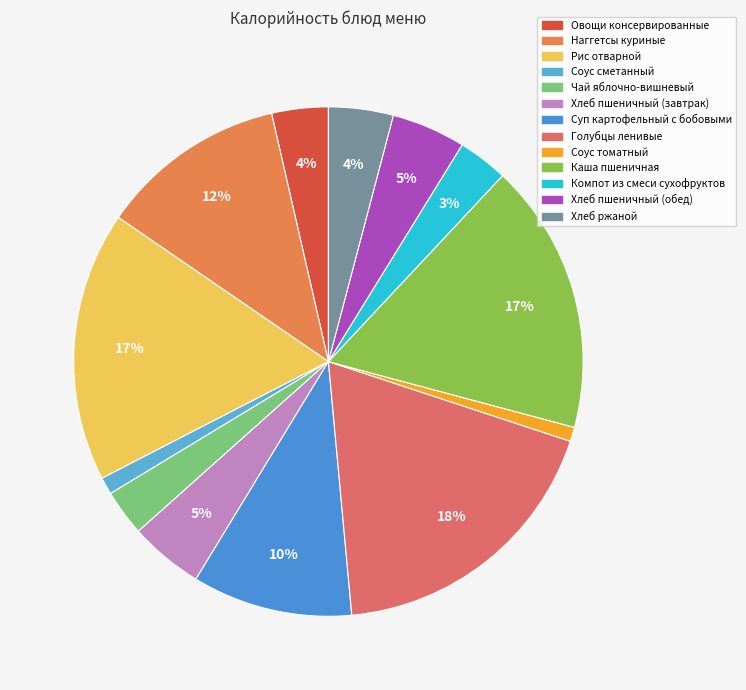

What percentage is the Хлеб ржаной slice, to the nearest percent?

4%